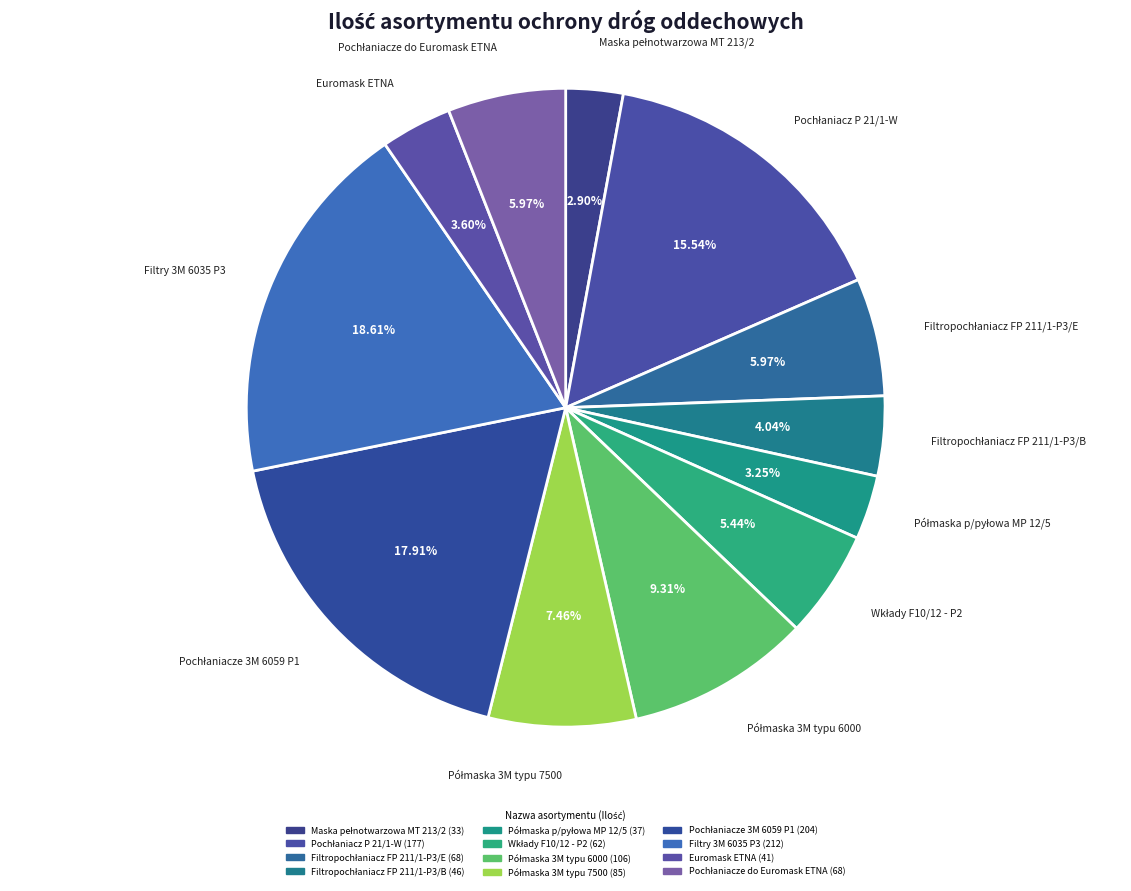

What is the ratio of the value at Pochłaniacze do Euromask ETNA to the value at Pochłaniacze 3M 6059 P1?

0.3